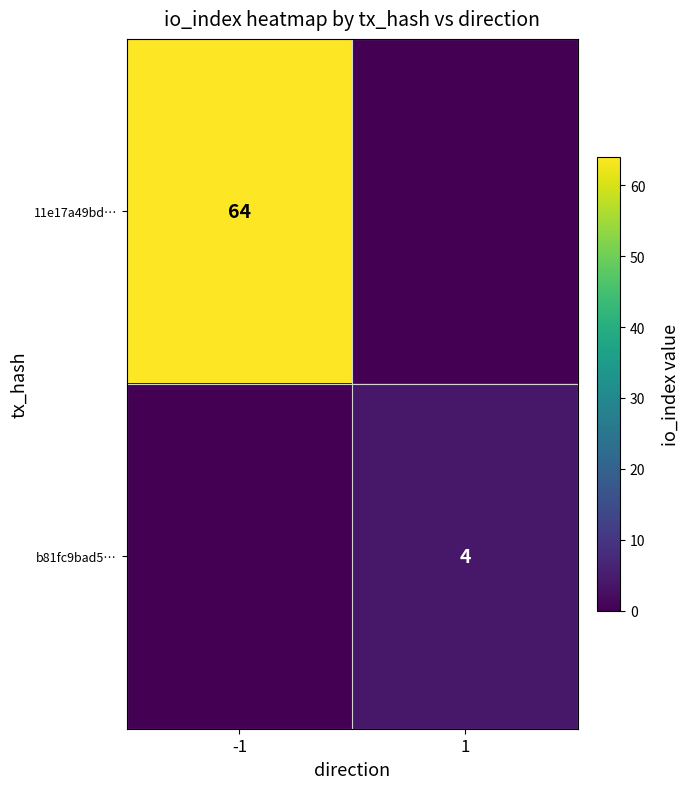

Is the value of 11e17a49bd… at -1 greater than the value of b81fc9bad5… at 1?

Yes